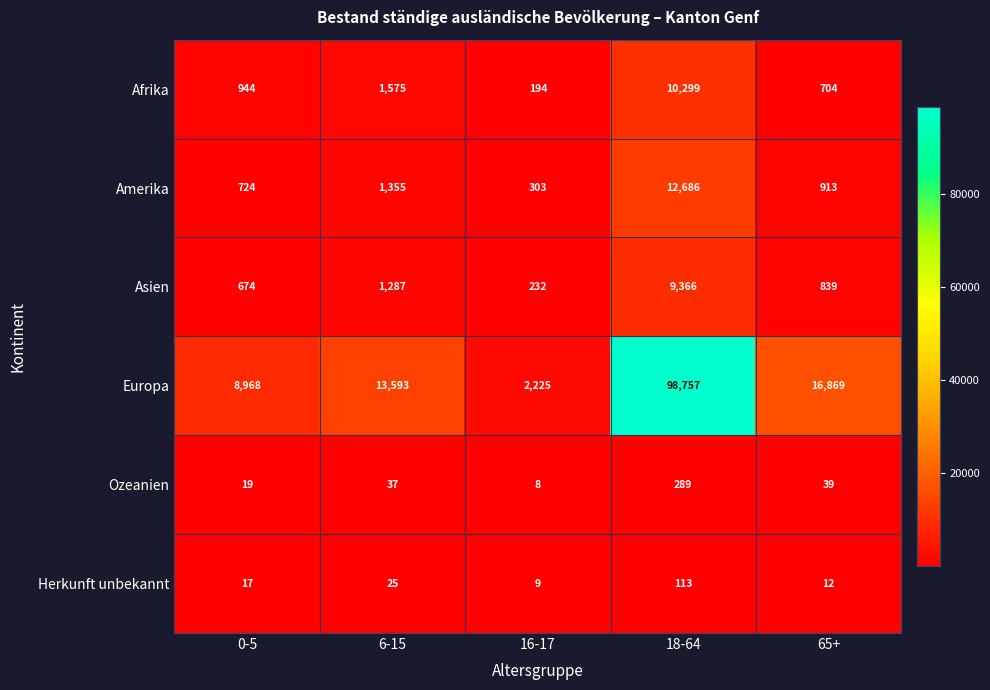

Rank the series at 6-15 from lowest to highest value.

Herkunft unbekannt, Ozeanien, Asien, Amerika, Afrika, Europa